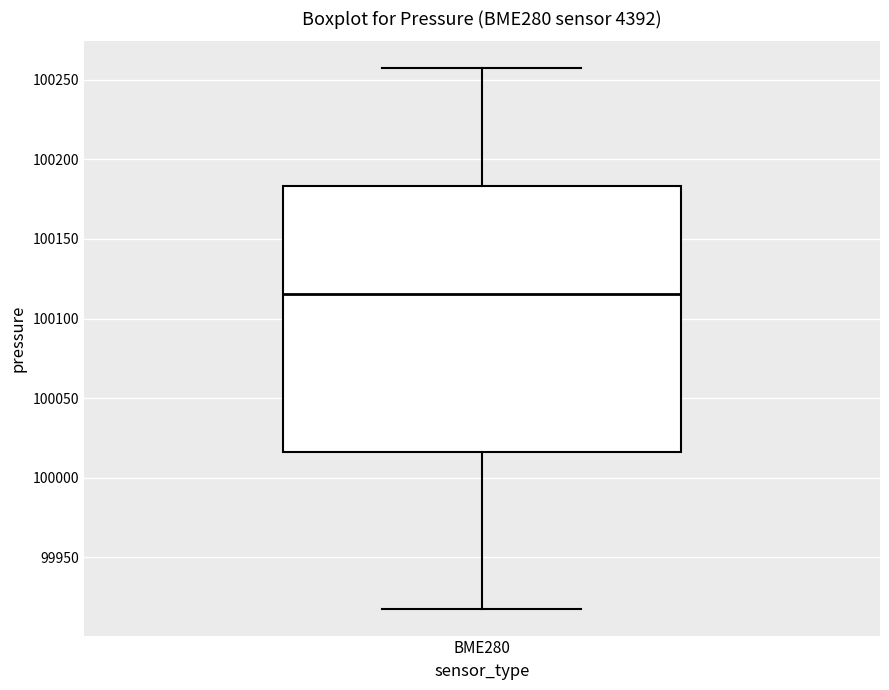

Where is the lower edge of the box for BME280 on the y-axis? The values are not printed on the chart, so give them approximately, as read against the axis.

100015